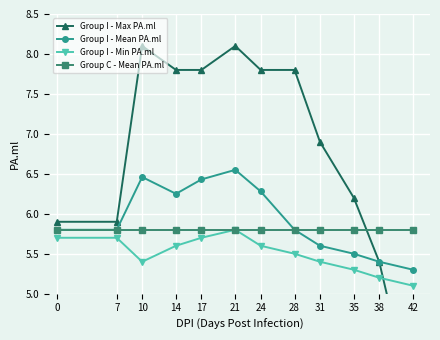

At how many categories does at least one series exceed 4?

12